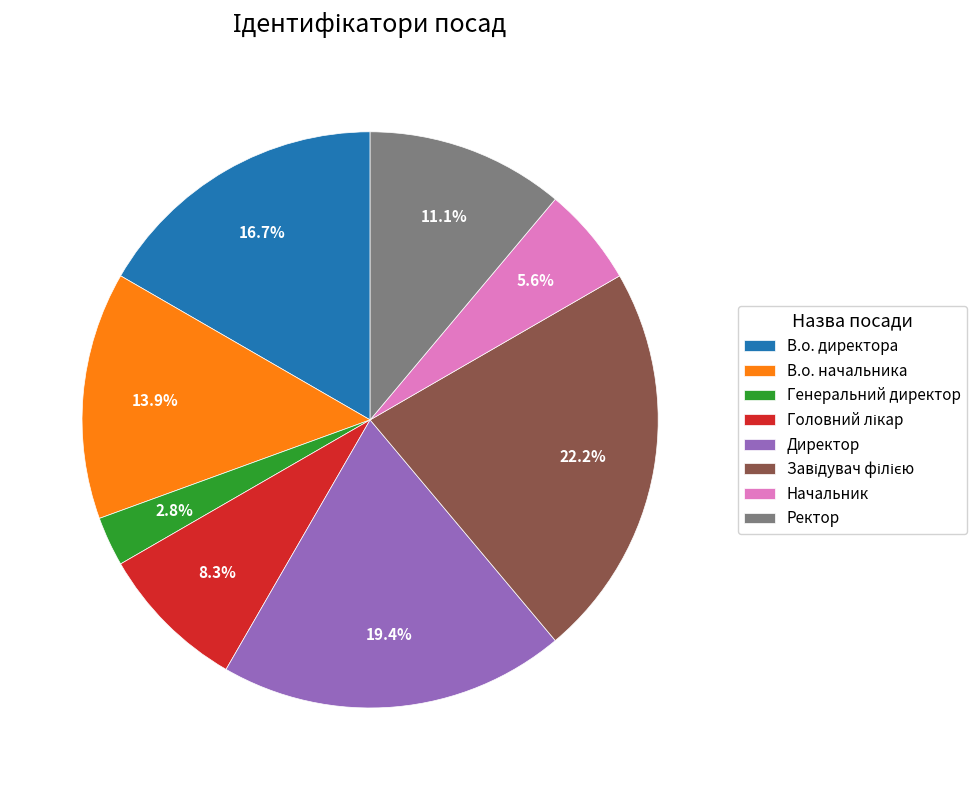

Is there a majority slice in this chart?

No